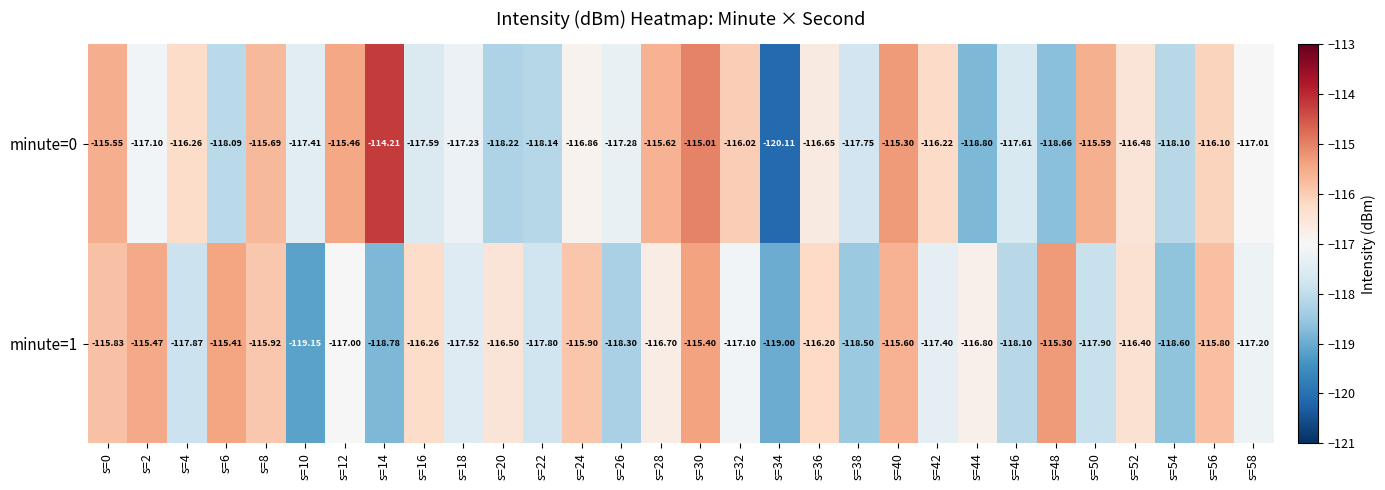

Which has a higher value, s=40 or s=28?

s=40